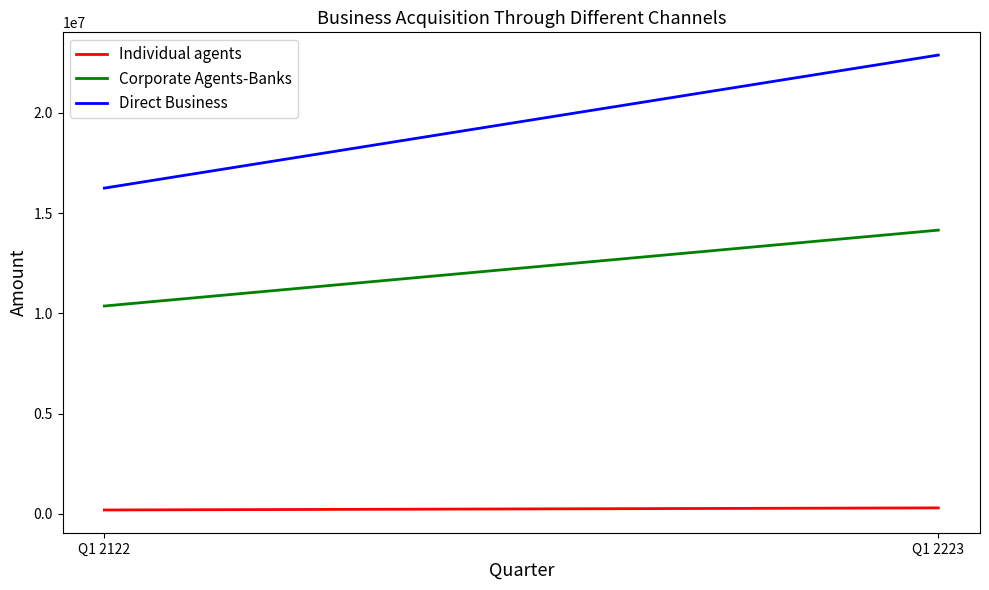

What is the smallest value displayed?

193425